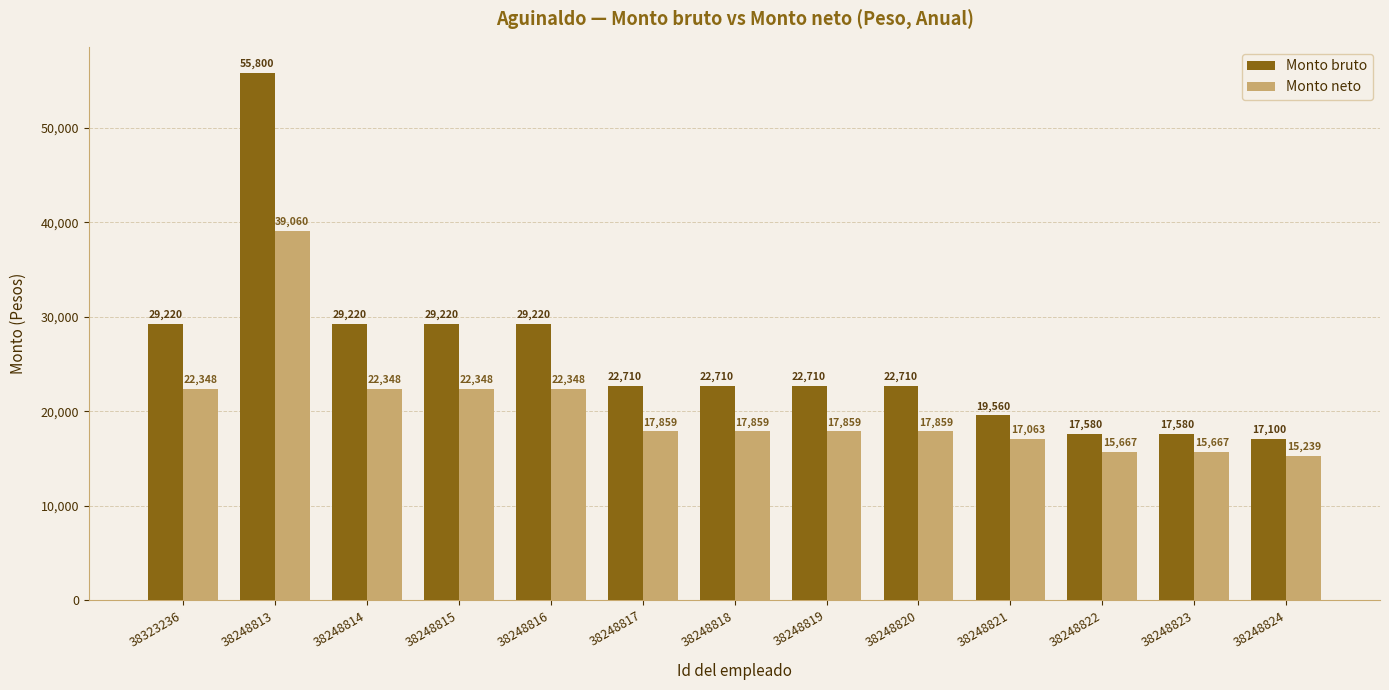

What is the difference between the second highest and second lowest values in the Monto neto series?

6681.0